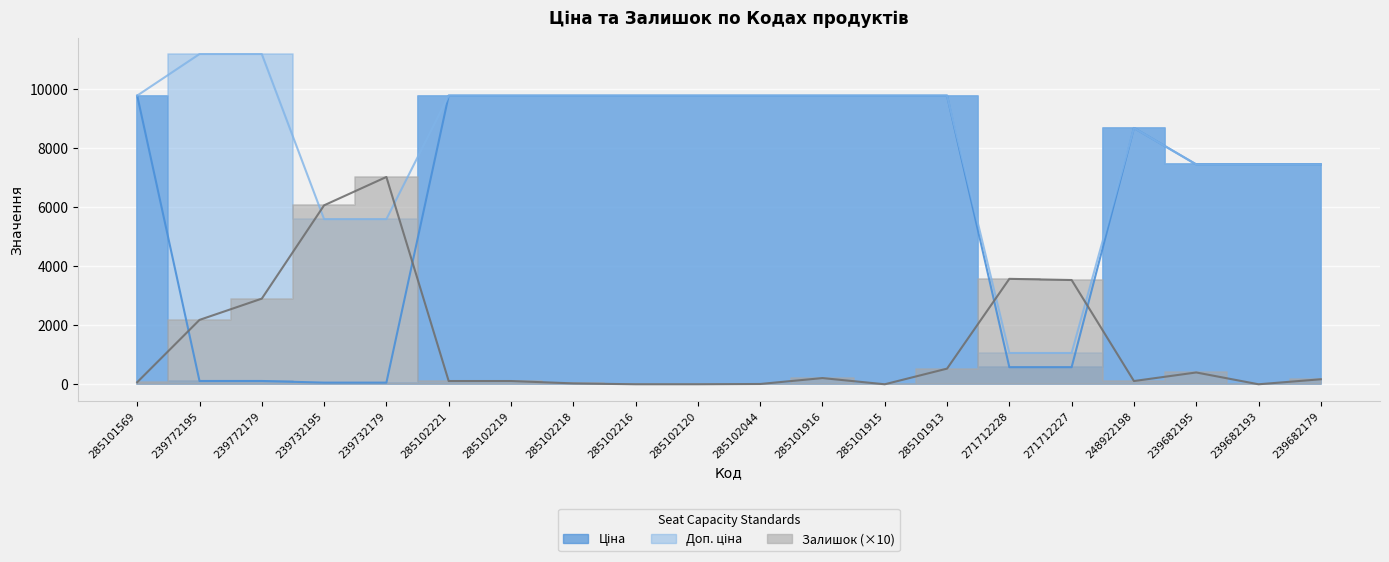

Reading left to right, list all the values displayed in this chart.

Ціна: 9775.5	111.8	111.8	55.9	55.9	9775.5	9775.5	9775.5	9775.5	9775.5	9775.5	9775.5	9775.5	9775.5	578.1	578.1	8679.5	7444.6	7444.6	7444.6
Доп. ціна: 9775.5	11182.0	11182.0	5591.0	5591.0	9775.5	9775.5	9775.5	9775.5	9775.5	9775.5	9775.5	9775.5	9775.5	1060.0	1060.0	8679.5	7444.6	7444.6	7444.6
Залишок: 70.0	2180.0	2900.0	6060.0	7020.0	110.0	110.0	30.0	0.0	0.0	10.0	210.0	0.0	530.0	3570.0	3530.0	110.0	400.0	0.0	170.0